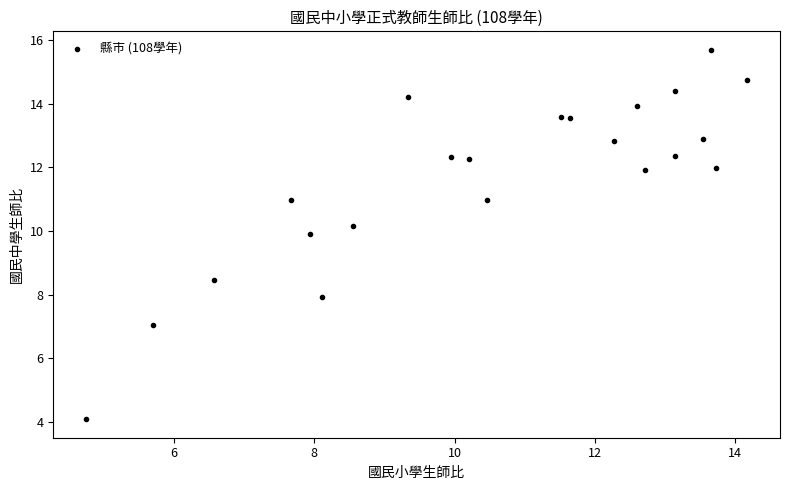

What is the range of Y values (max minus min)?

11.6